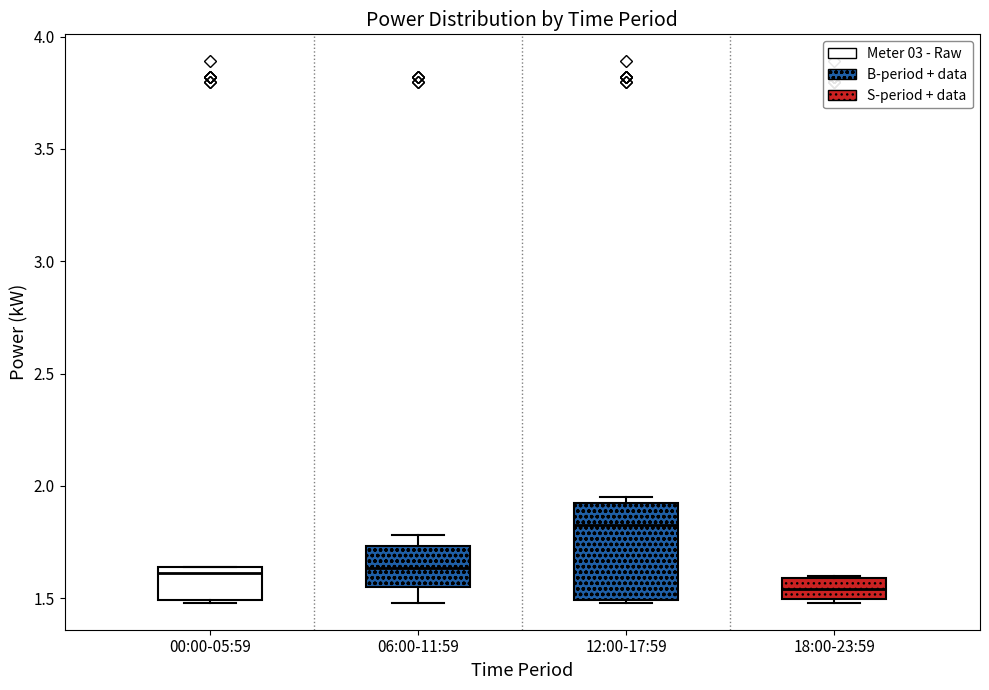

Which box is the tallest, from its lower edge to its upper edge?

12:00-17:59